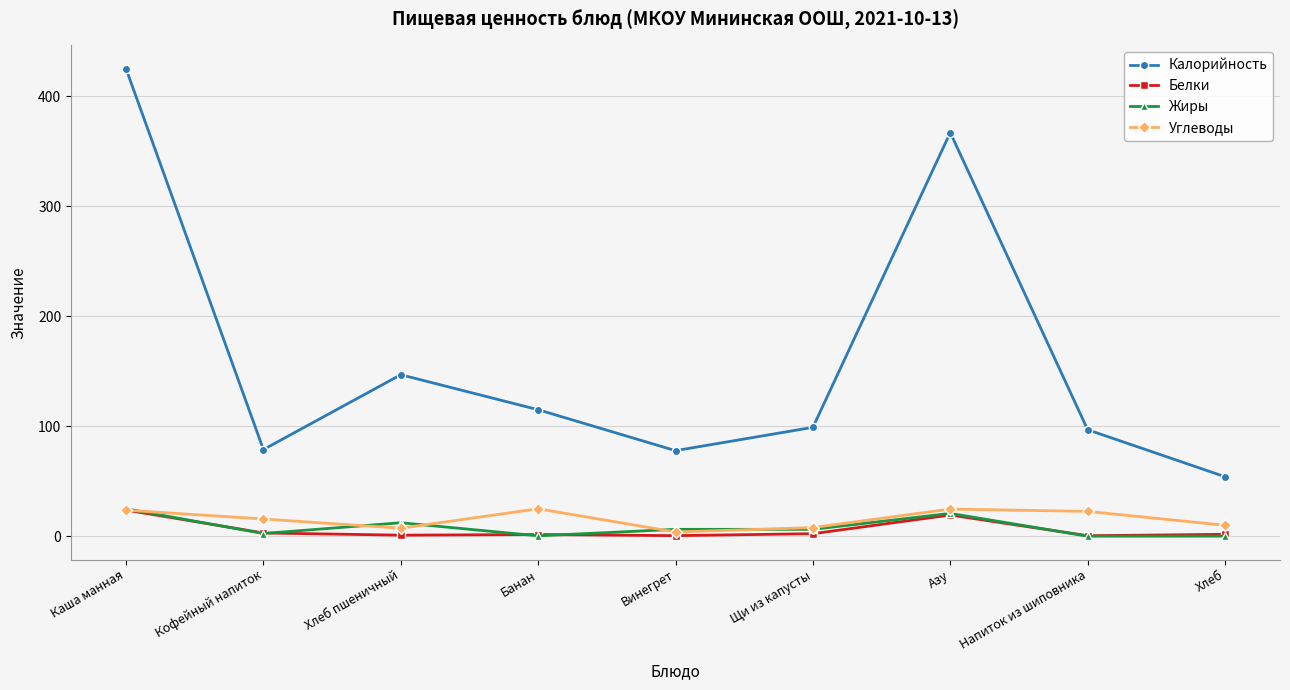

What is the maximum value for Калорийность?

425.0